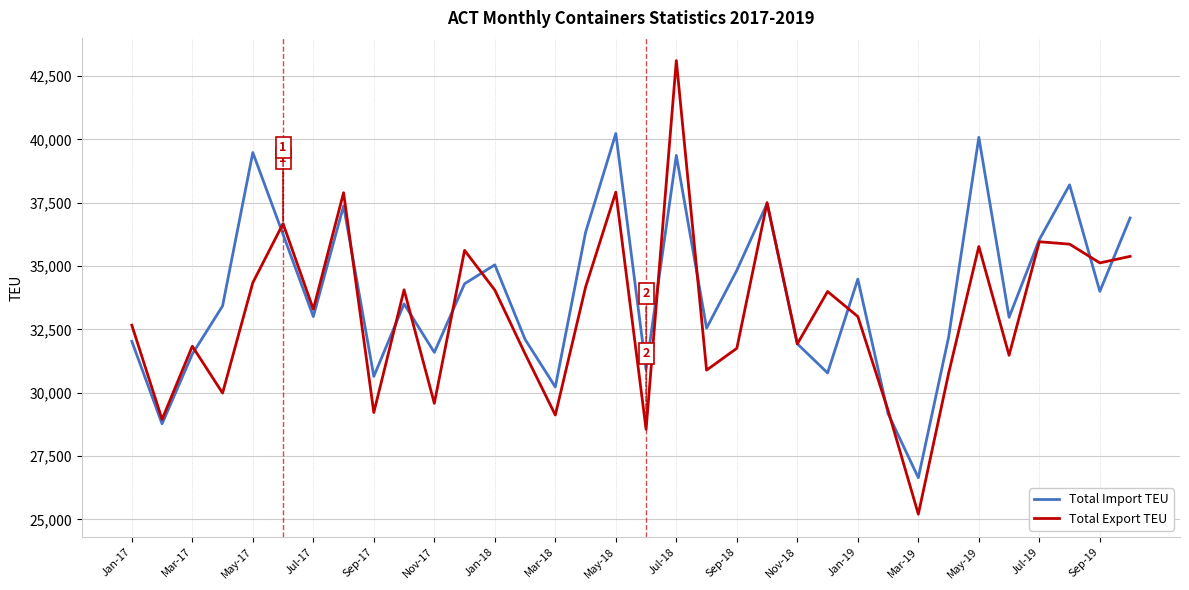

What is the smallest value displayed?

25208